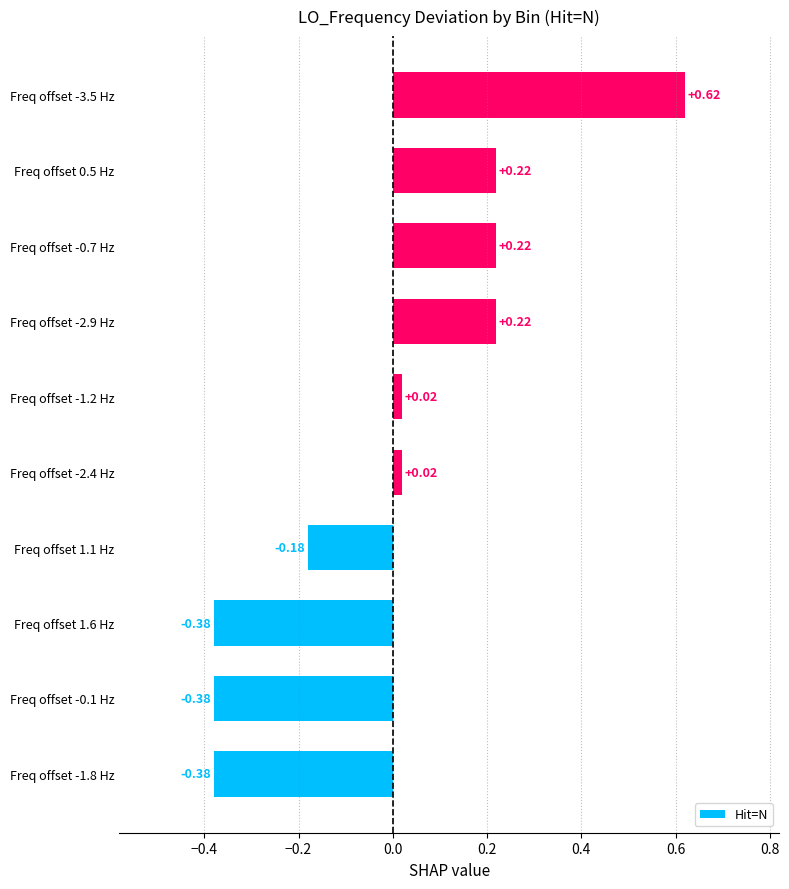

Between Freq offset -0.7 Hz and Freq offset -1.2 Hz, which is larger?

Freq offset -0.7 Hz